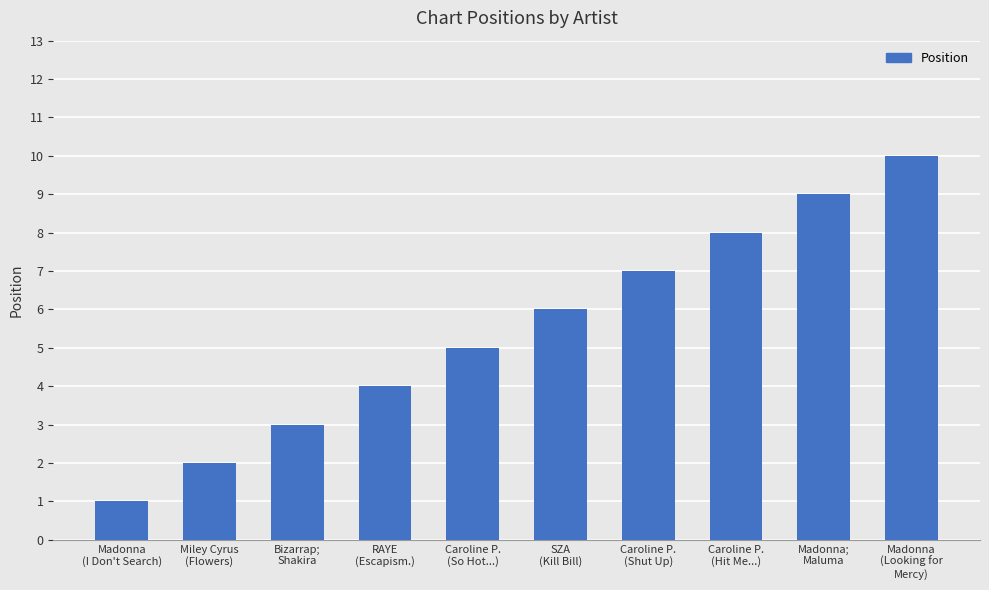

At which label is the value closest to 5?

Caroline P.
(So Hot...)